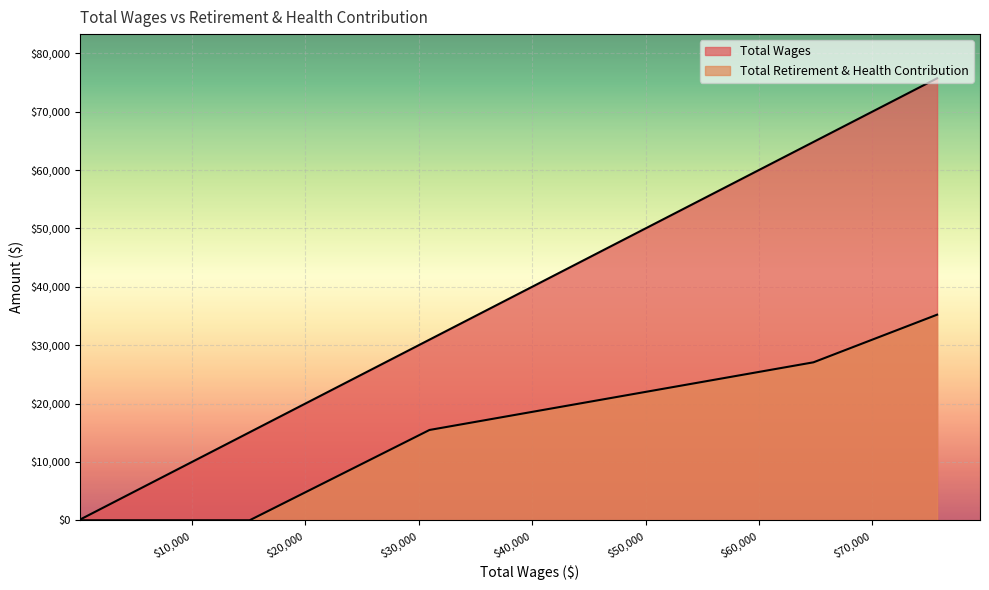

What are all the series names shown in the legend?

Total Wages, Total Retirement & Health Contribution